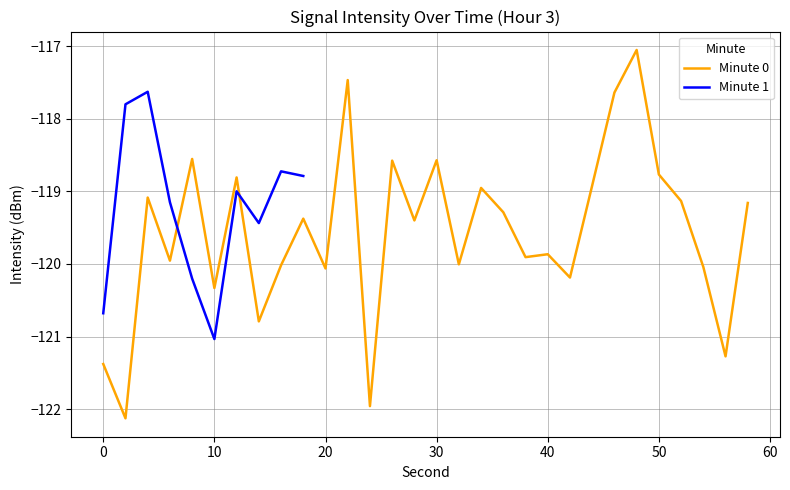

Where does the data first go above -119?

8